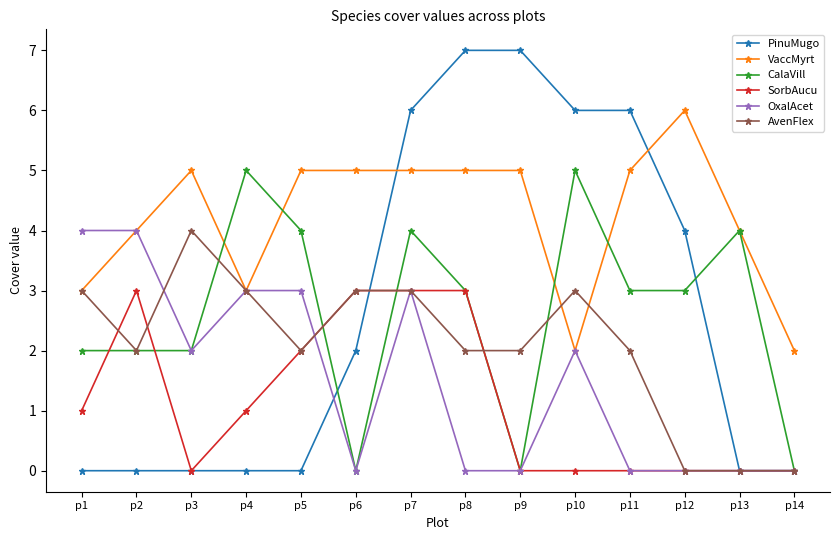

What is the highest value of the OxalAcet series?

4